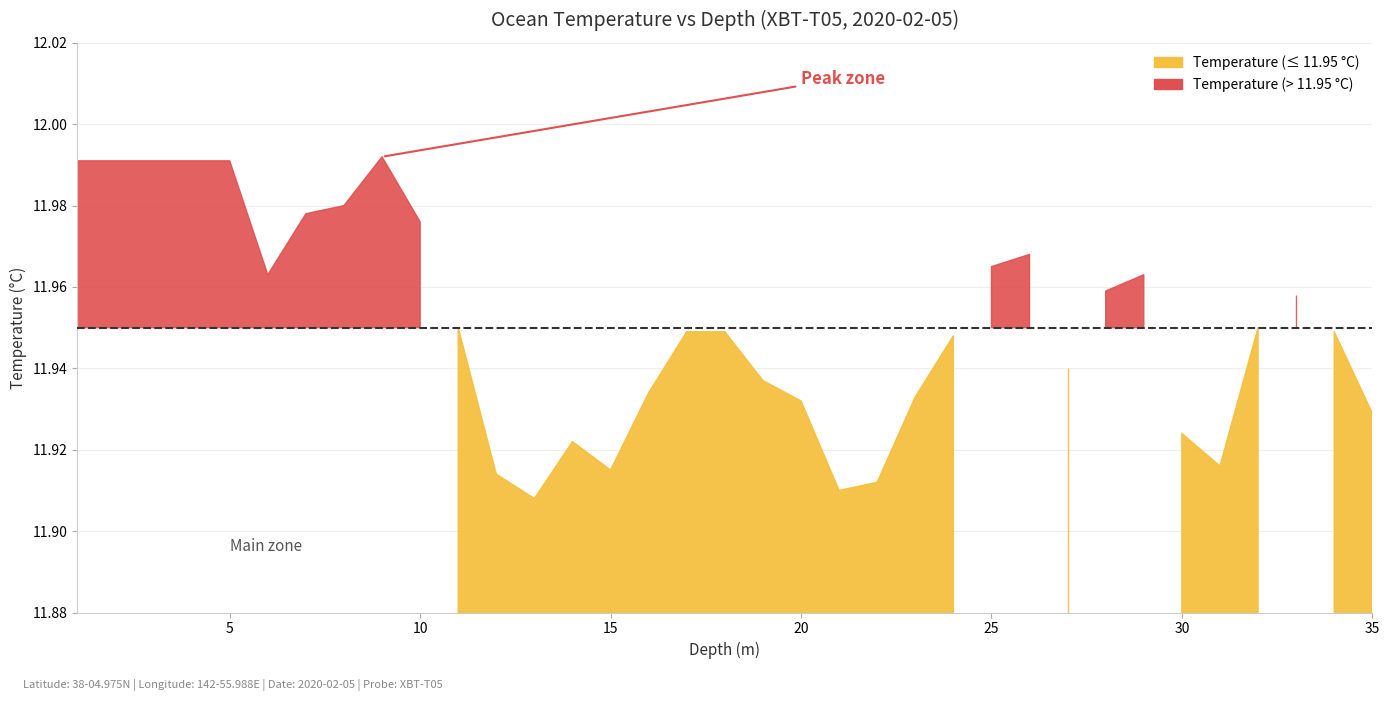

What is the label of the 30th point from the left?

30.0